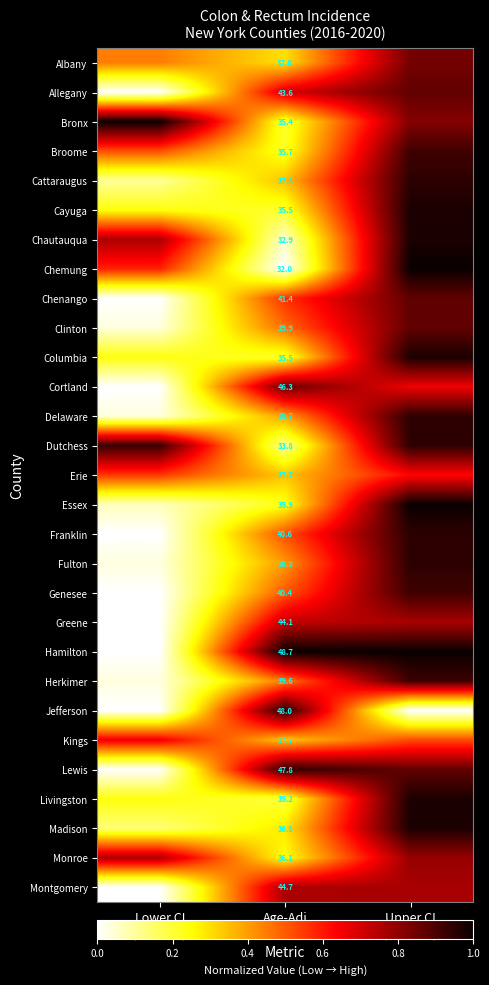

What is the difference between the highest and lowest values at Upper CI
(CI*Rank)?

1.0